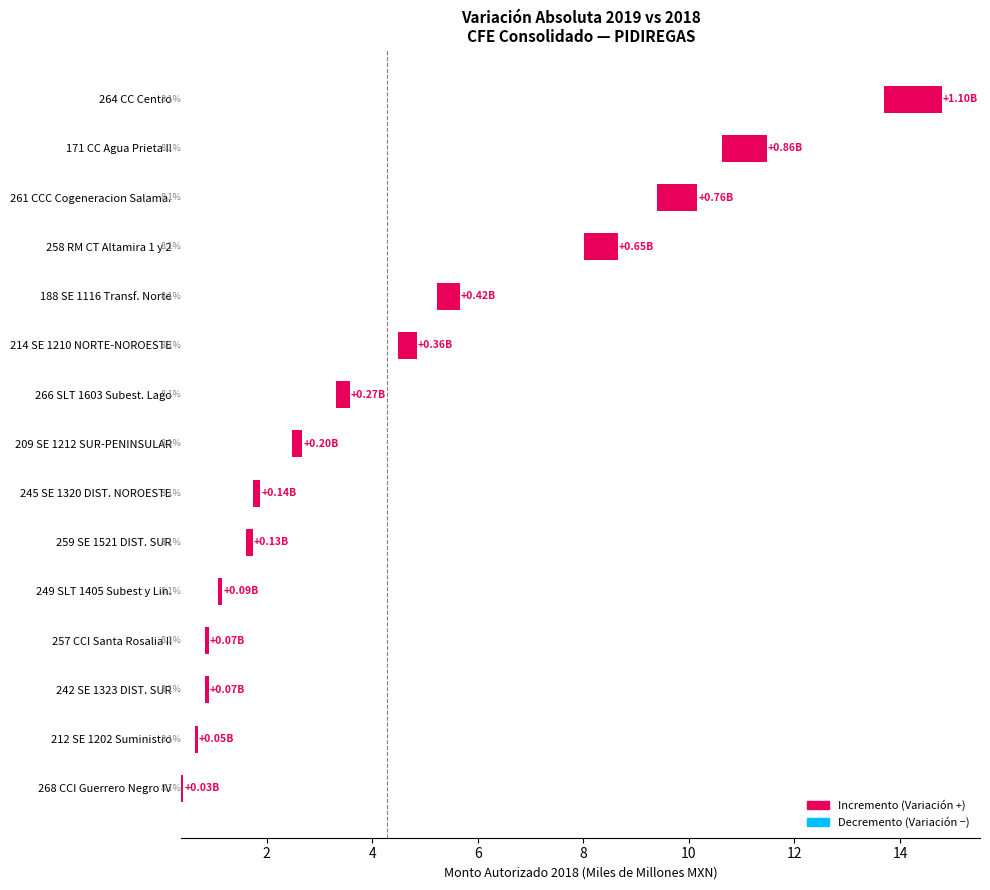

True or false: the data shows 0.0 at 245 SE 1320 DIST. NOROESTE.

False